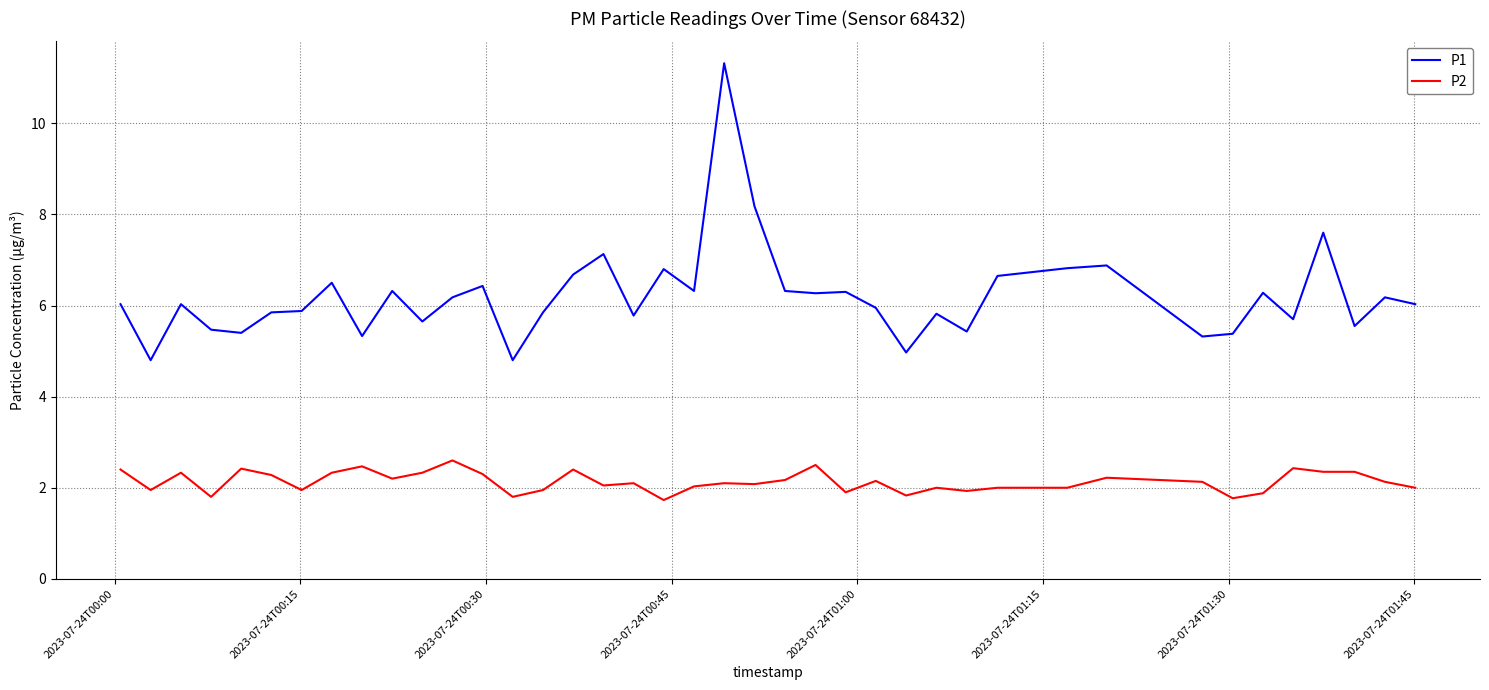

Rank the series by their average value, from lowest to highest.

P2, P1